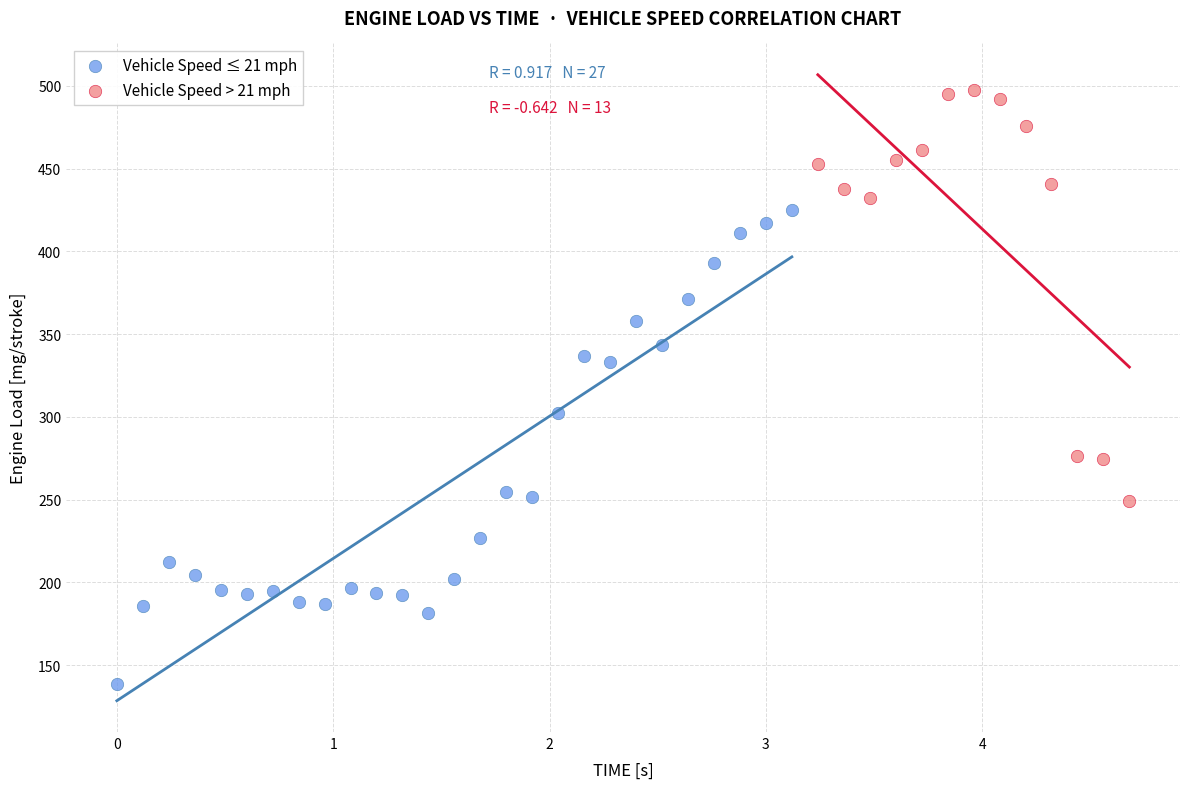

Which series has the widest spread of Y values?

Vehicle Speed ≤ 21 mph